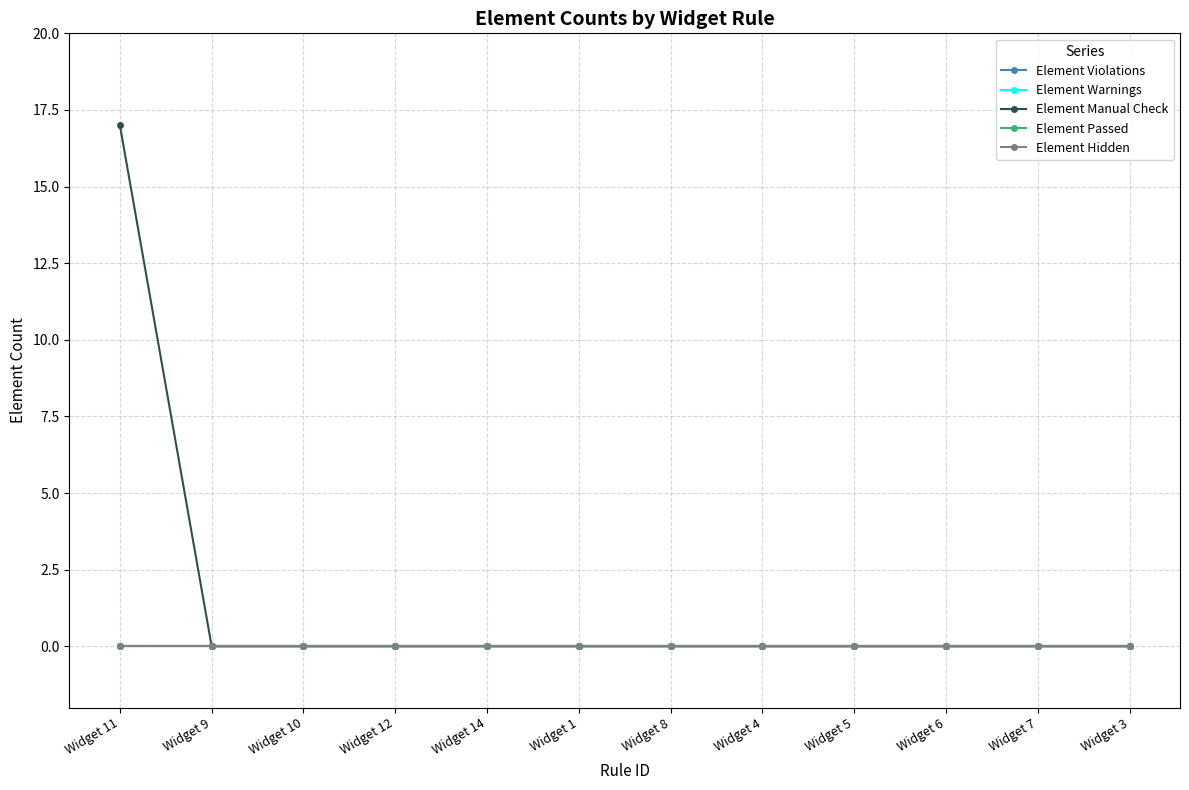

At how many categories does at least one series exceed 13?

1